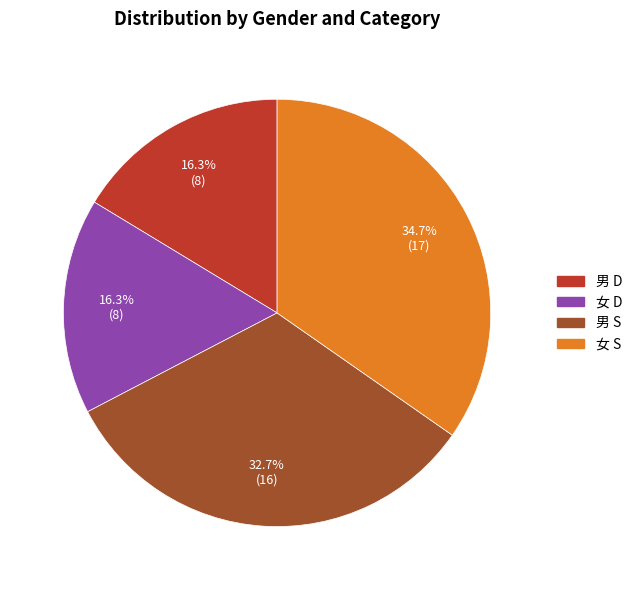

What percentage do 男 S and 女 D together represent?

49.0%